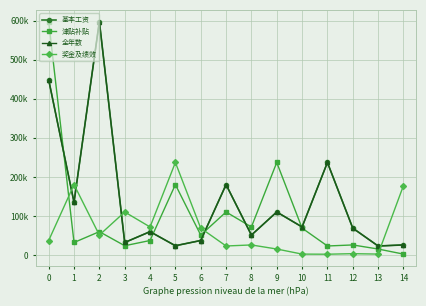

Reading right to left, extract all data points from this chart.

基本工资: 26014	23347	69004	236973	72000	110304	51240	180360	37364	24000	60000	32280	597456	135012	448368
津贴补贴: 2601	15600	26014	23347	69004	236973	72000	110304	51240	180360	37364	24000	60000	32280	597456
全年数: 26014	23347	69004	236973	72000	110304	51240	180360	37364	24000	60000	32280	597456	135012	448368
奖金及绩效: 177730	2640	3696	2301	2601	15600	26014	23347	69004	236973	72000	110304	51240	180360	37364